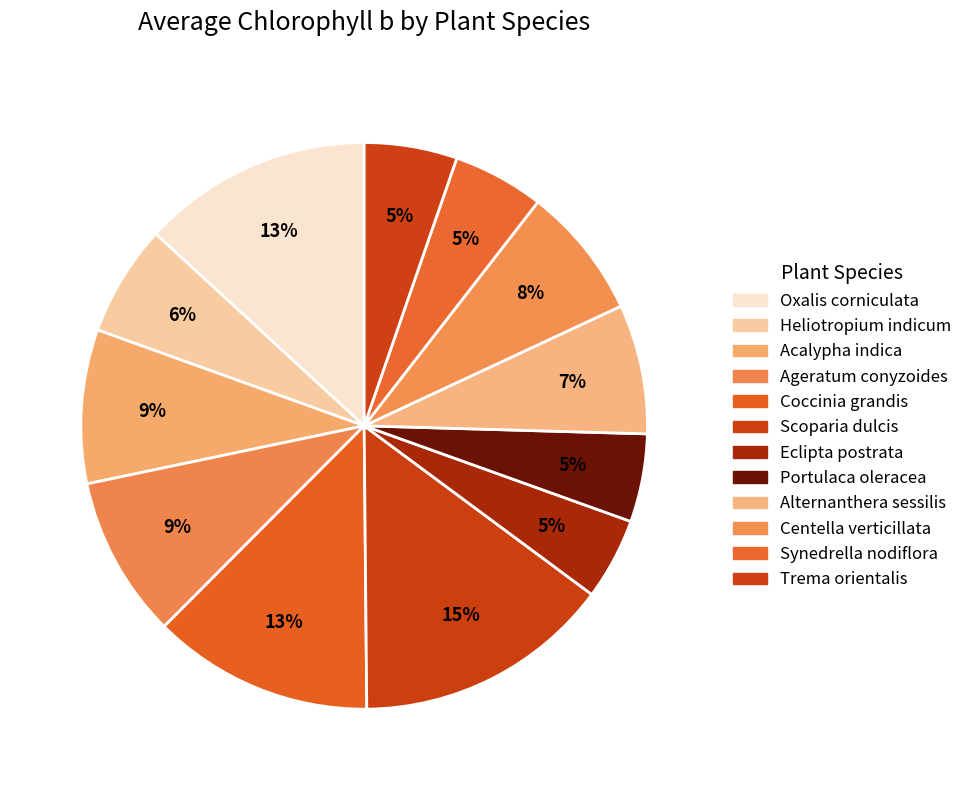

Count the number of slices in the pie.

12